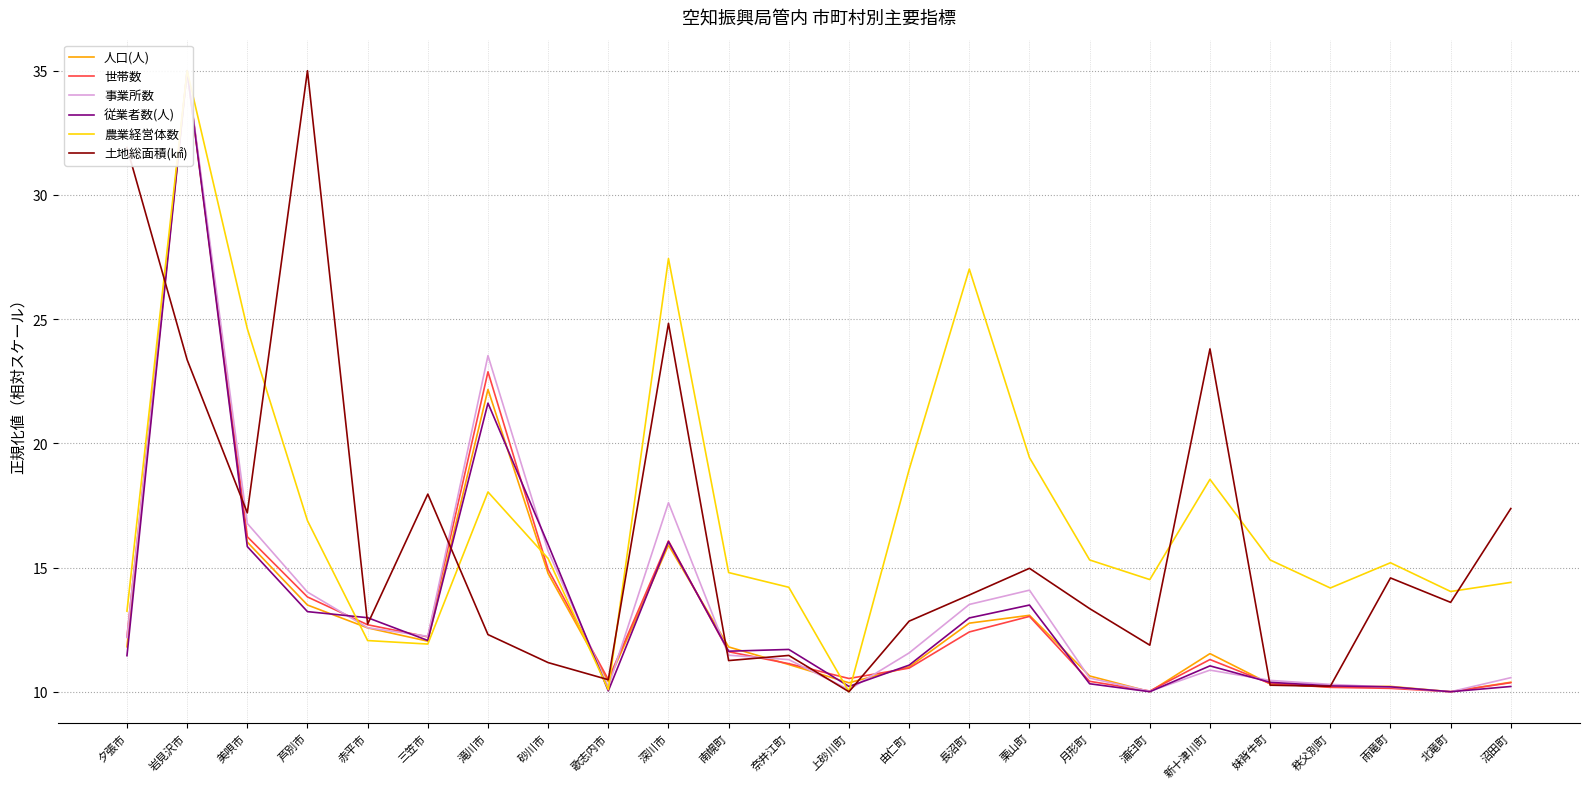

The 事業所数 series shows 10.2 at 雨竜町. True or false?

True